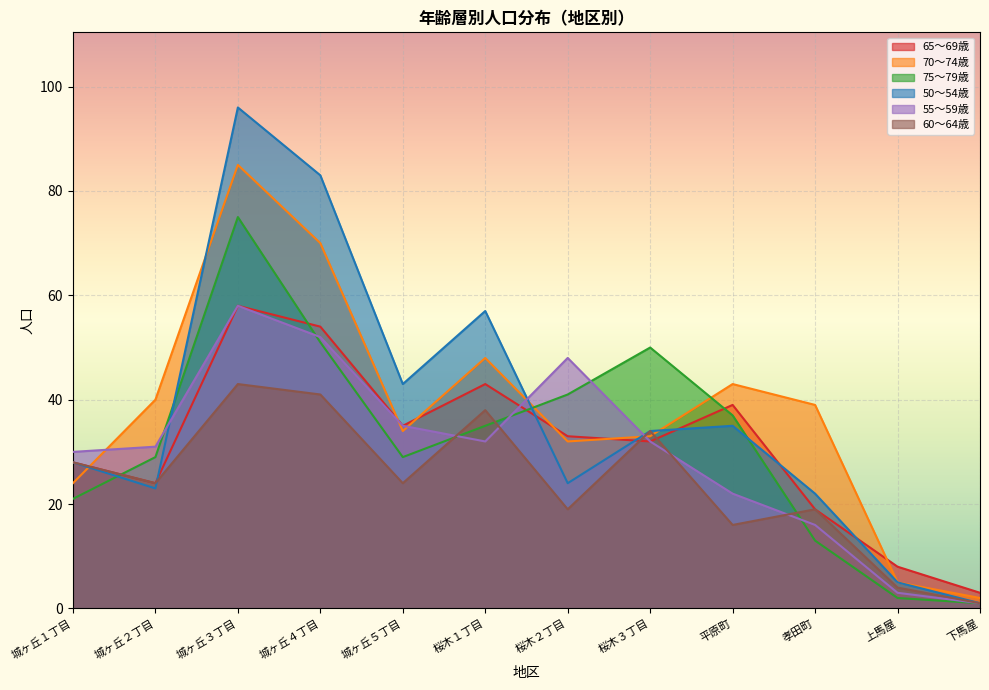

After their last crossing, which series has the higher values: 75～79歳 or 70～74歳?

70～74歳